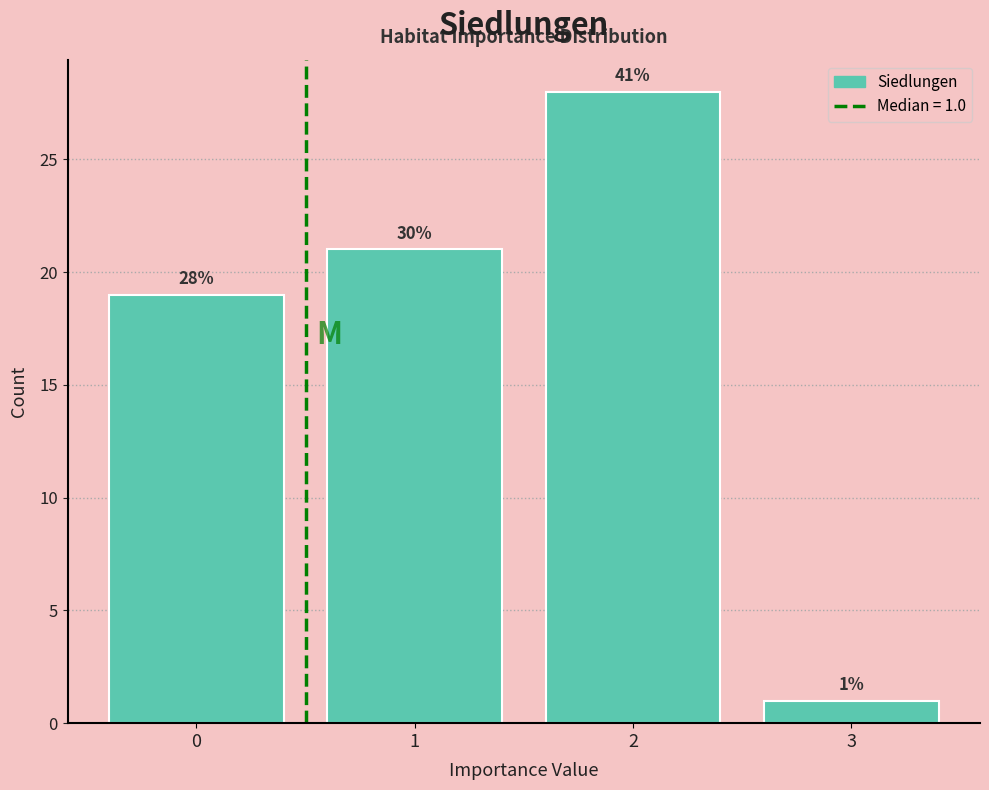

Reading left to right, list all the values displayed in this chart.

0=19	1=21	2=28	3=1